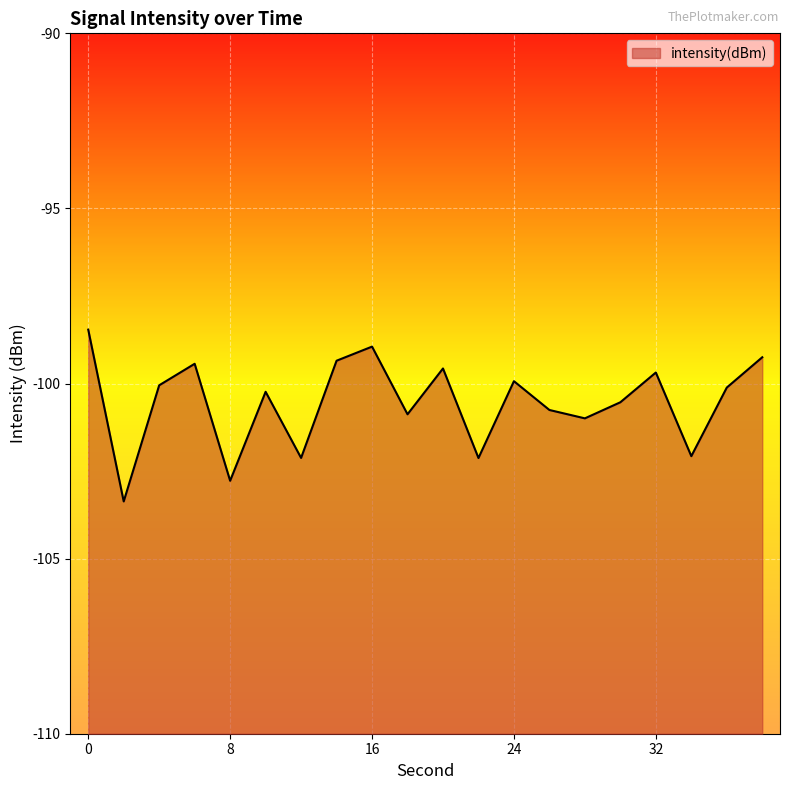

What is the sum of the values at 16 and 26?

-199.7